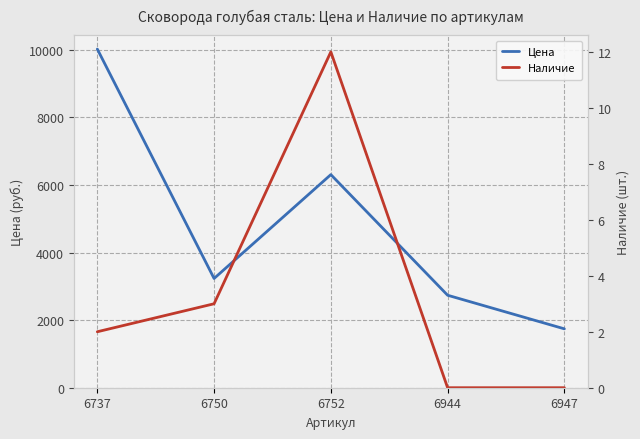

What is the difference between the Наличие values at 6737 and 6944?

2